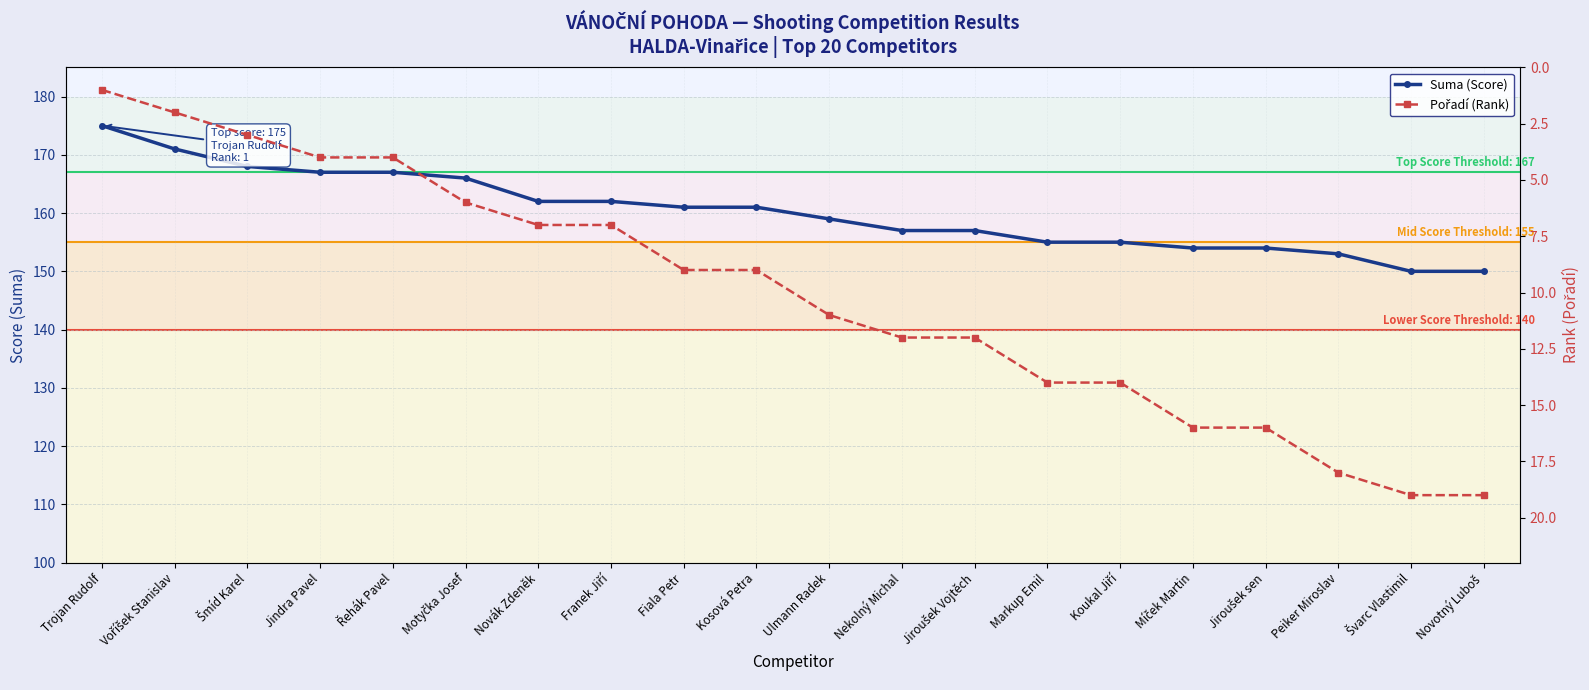

Between Šmíd Karel and Nekolný Michal, which series saw the biggest shift?

Suma (Score)